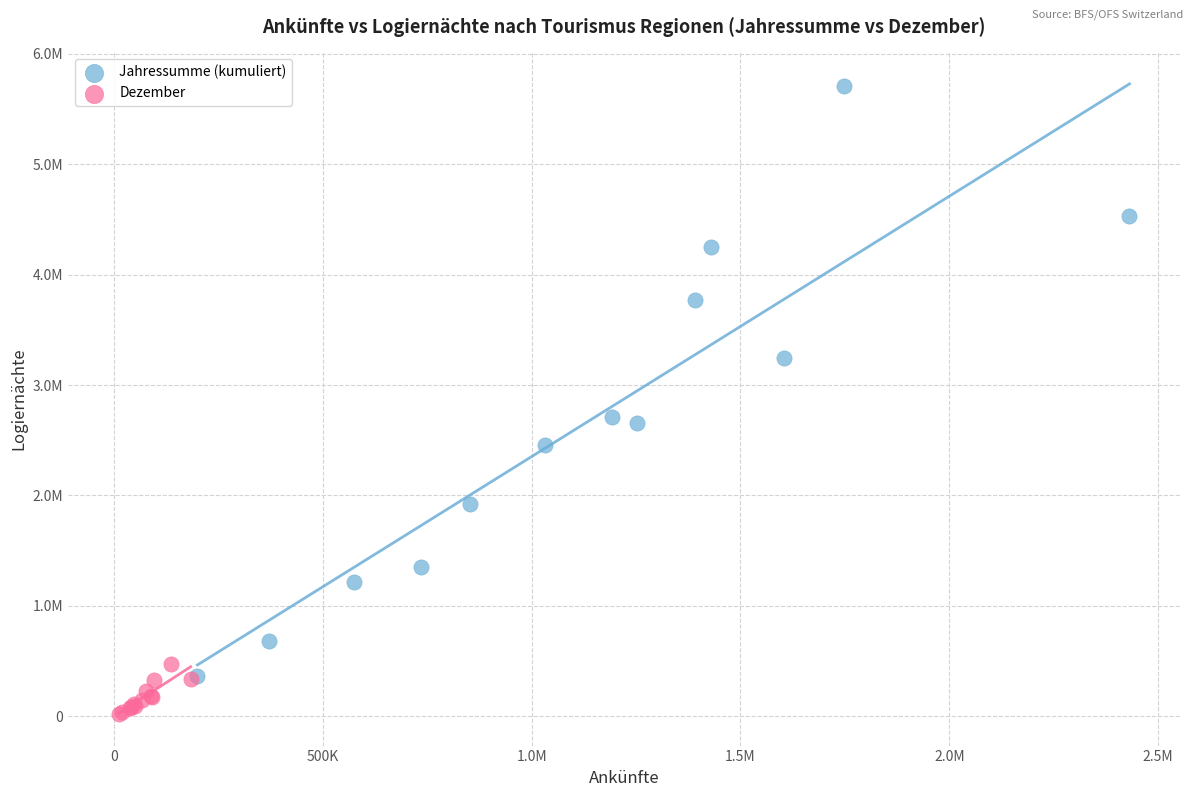

What are all the series names shown in the legend?

Jahressumme (kumuliert), Dezember